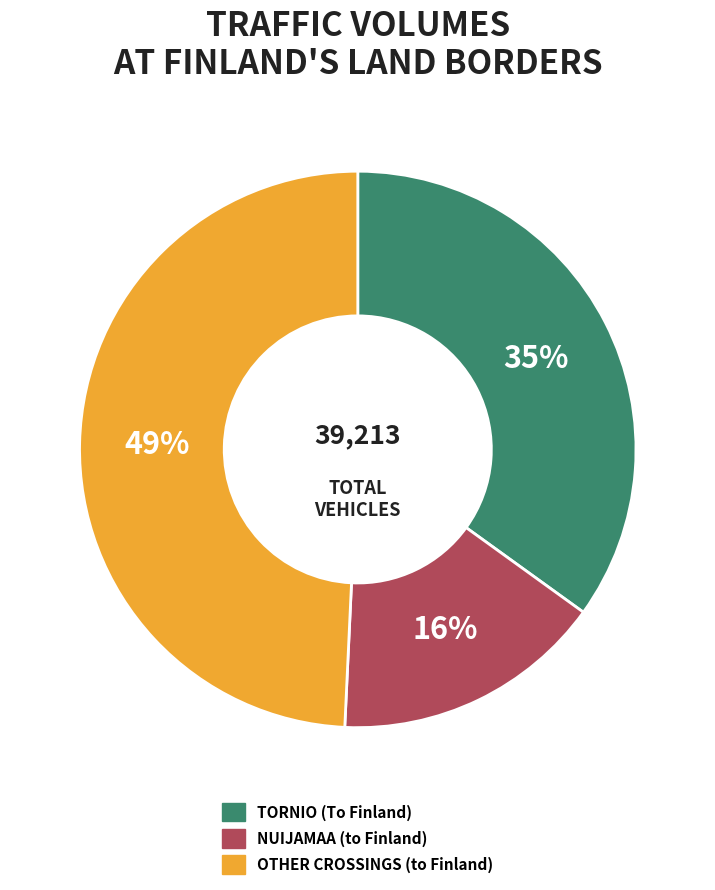

What is the ratio of the value at NUIJAMAA (to Finland) to the value at OTHER CROSSINGS (to Finland)?

0.3